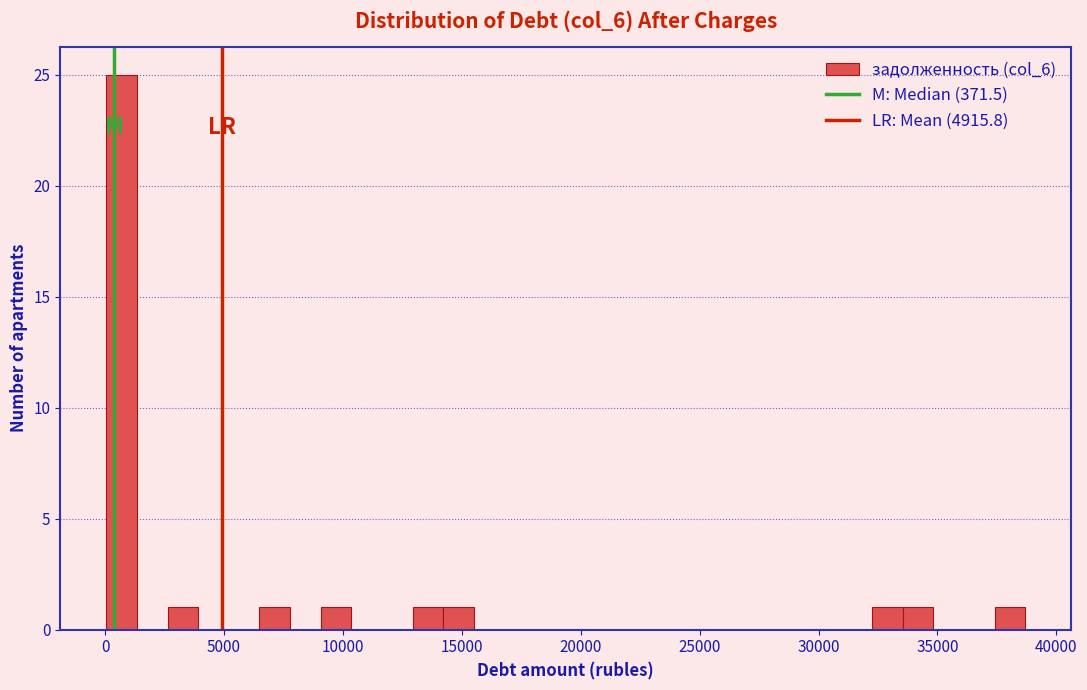

Around what value on the x-axis is the tallest bar? Give the approximate position of its centre, as read against the axis.

500